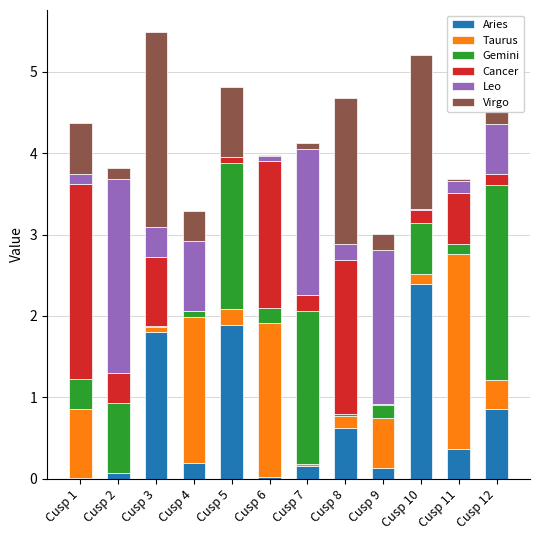

Which category has the highest value in the Aries series?

Cusp 10